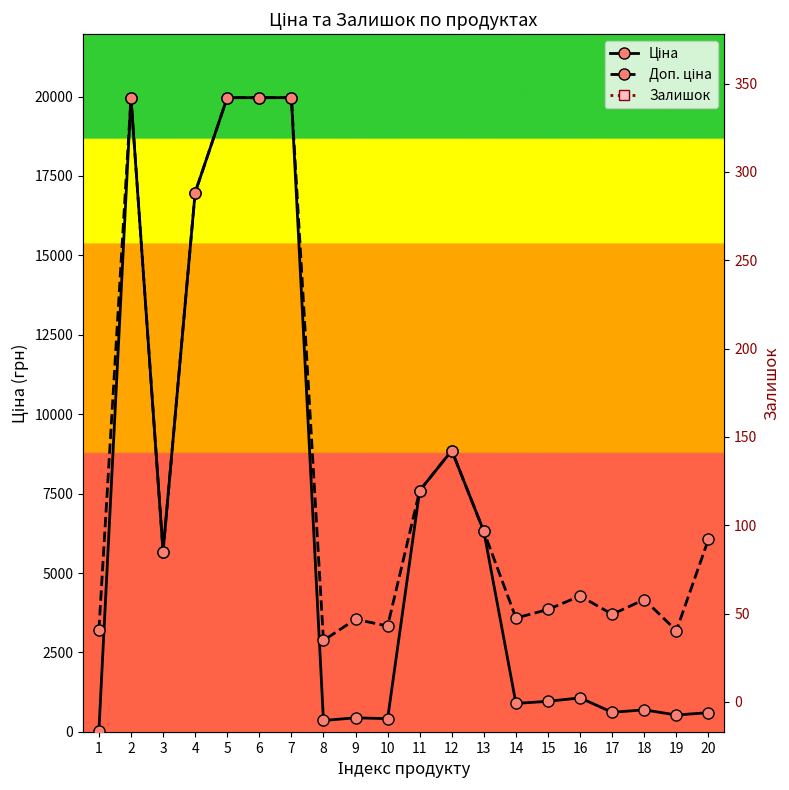

At which category is the sum across all series the highest?

2